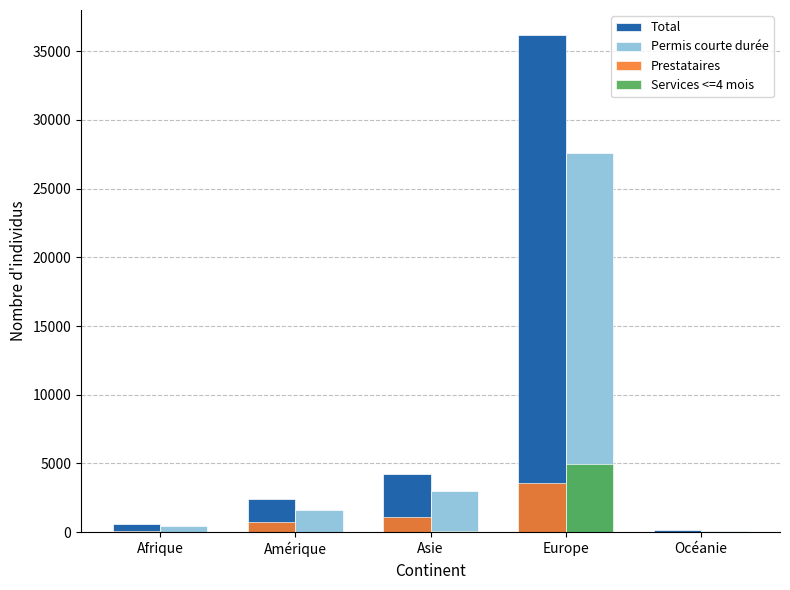

How many groups of bars are there?

5